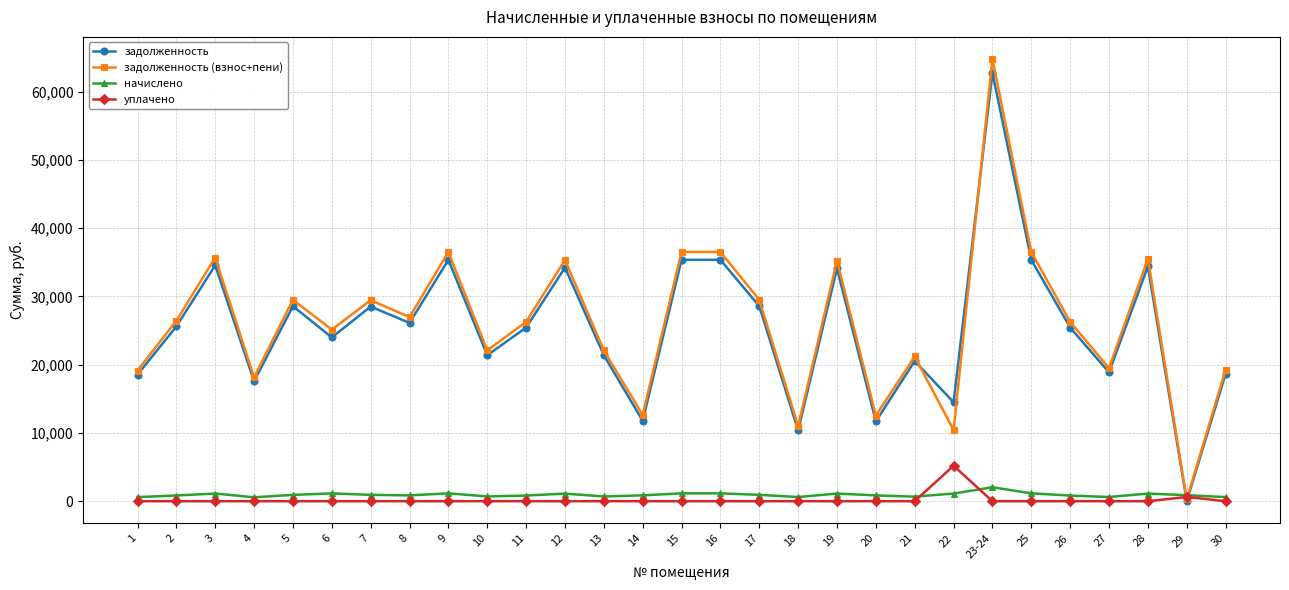

Is it true that уплачено equals -2799.4 at 4?

False